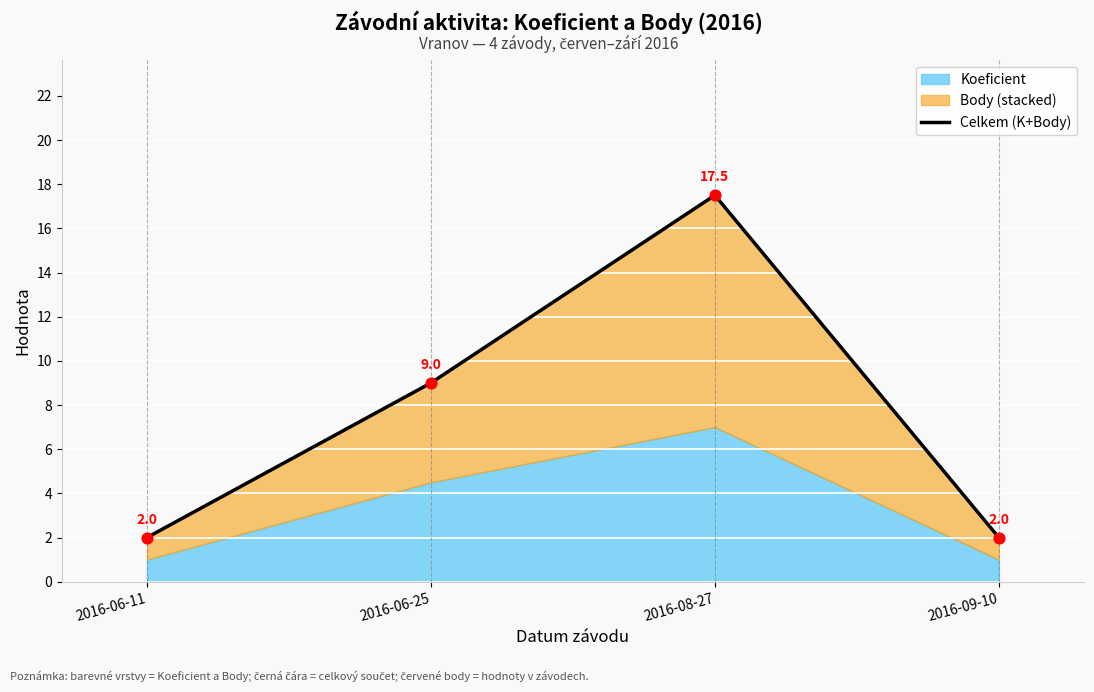

What is the change in value from 2016-08-27 to 2016-09-10?

-15.5